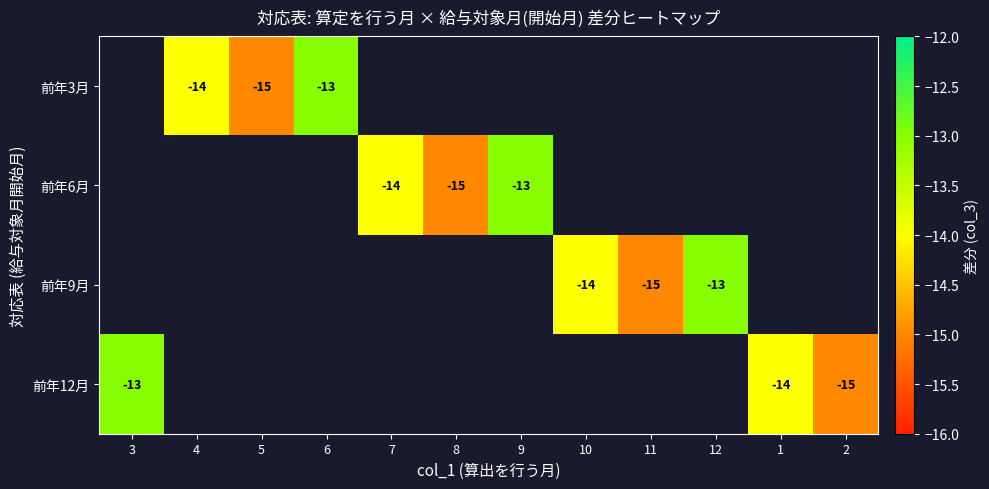

The value of 前年12月 at 1 is -7. True or false?

False